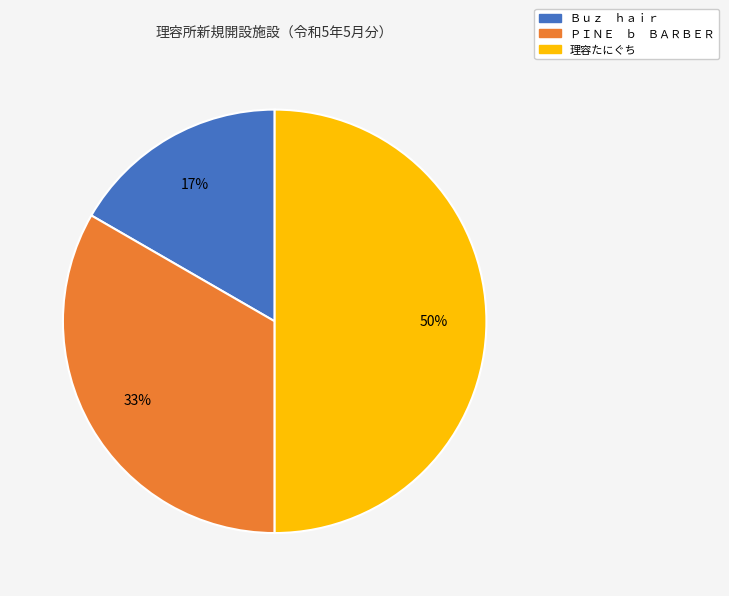

Does ＰＩＮＥ ｂ ＢＡＲＢＥＲ represent more than half of the total?

No